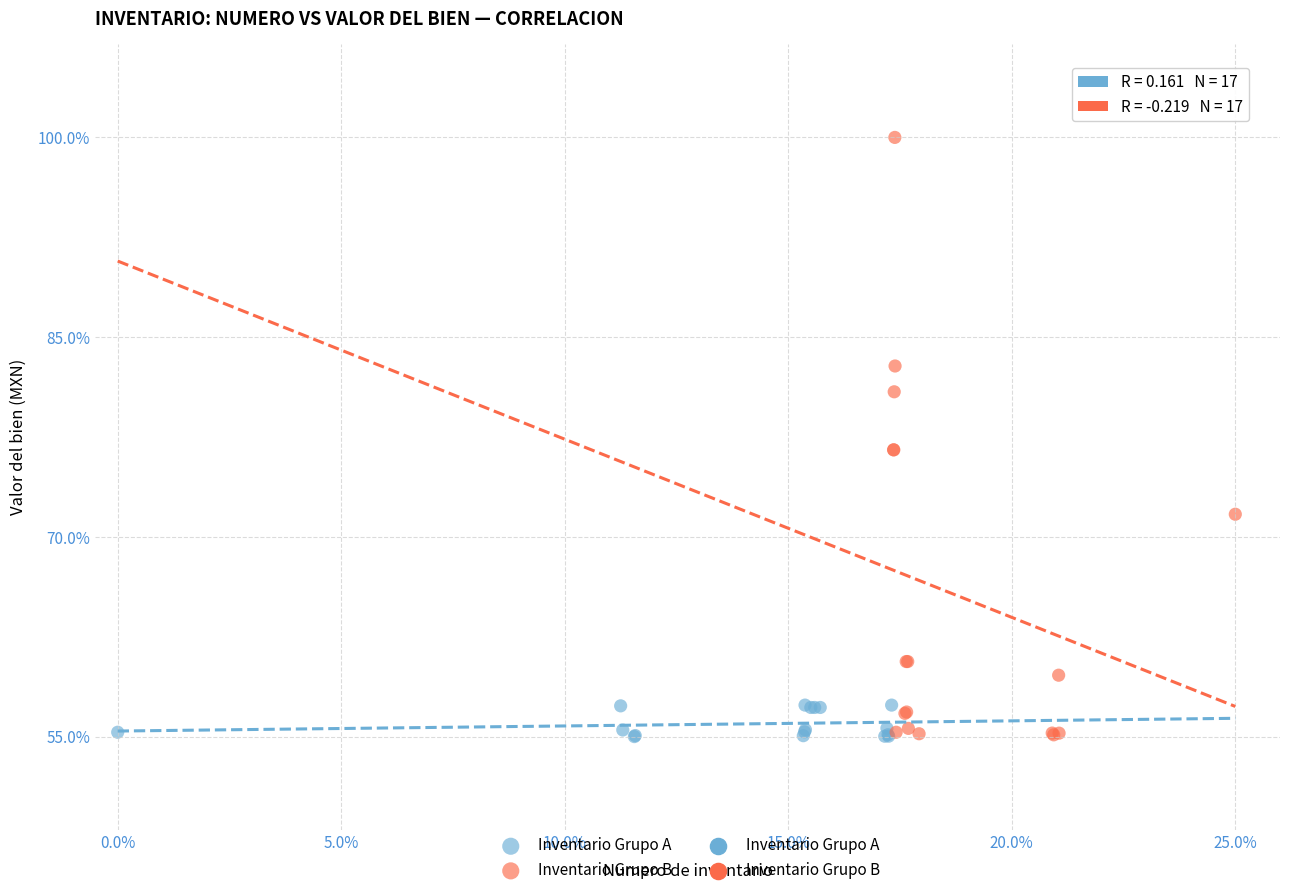

Which series reaches the maximum Y coordinate?

Inventario Grupo B